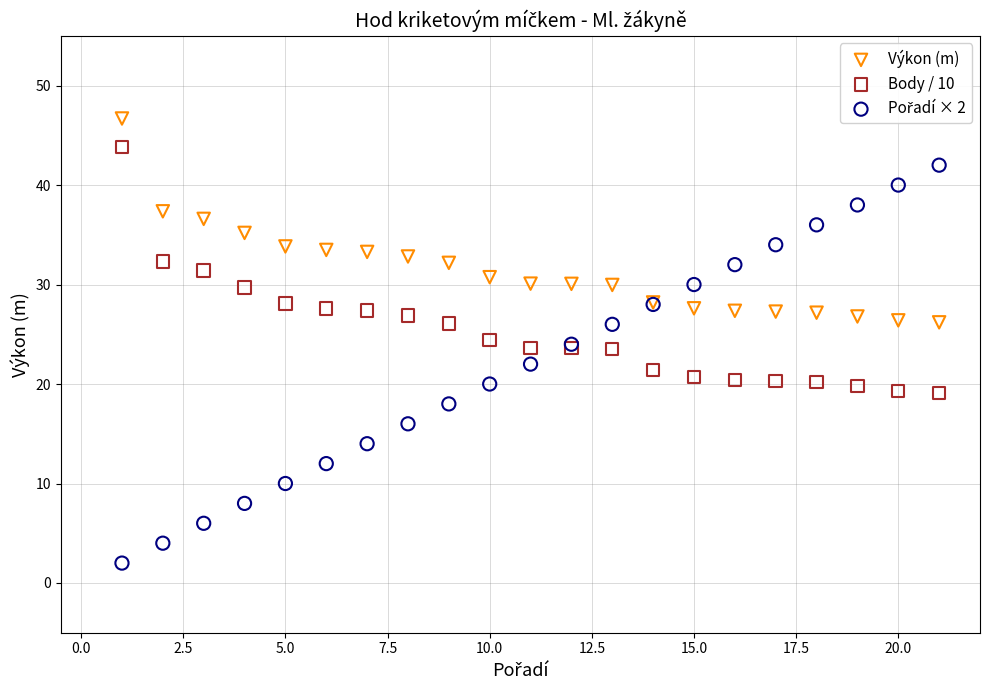

What is the X range (max minus min) for the scatter plot?

20.0